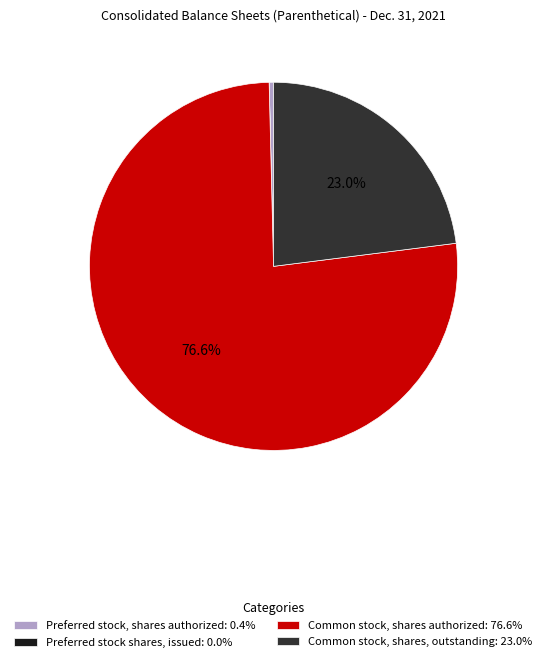

The Common stock, shares authorized slice represents 72% of the pie. True or false?

False